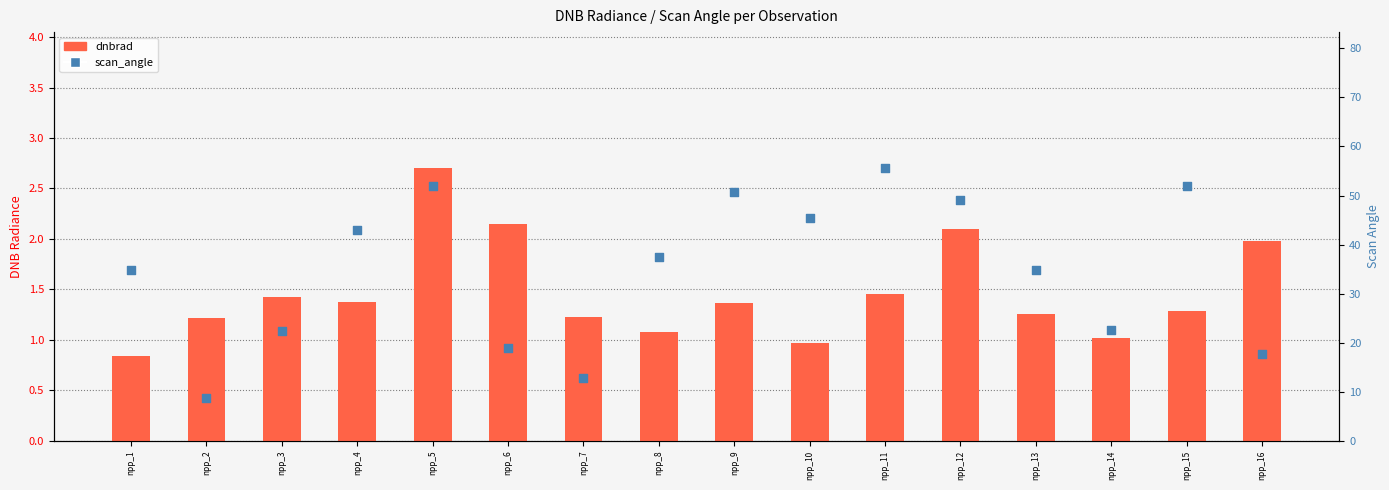

Which series has the largest total across all categories?

scan_angle